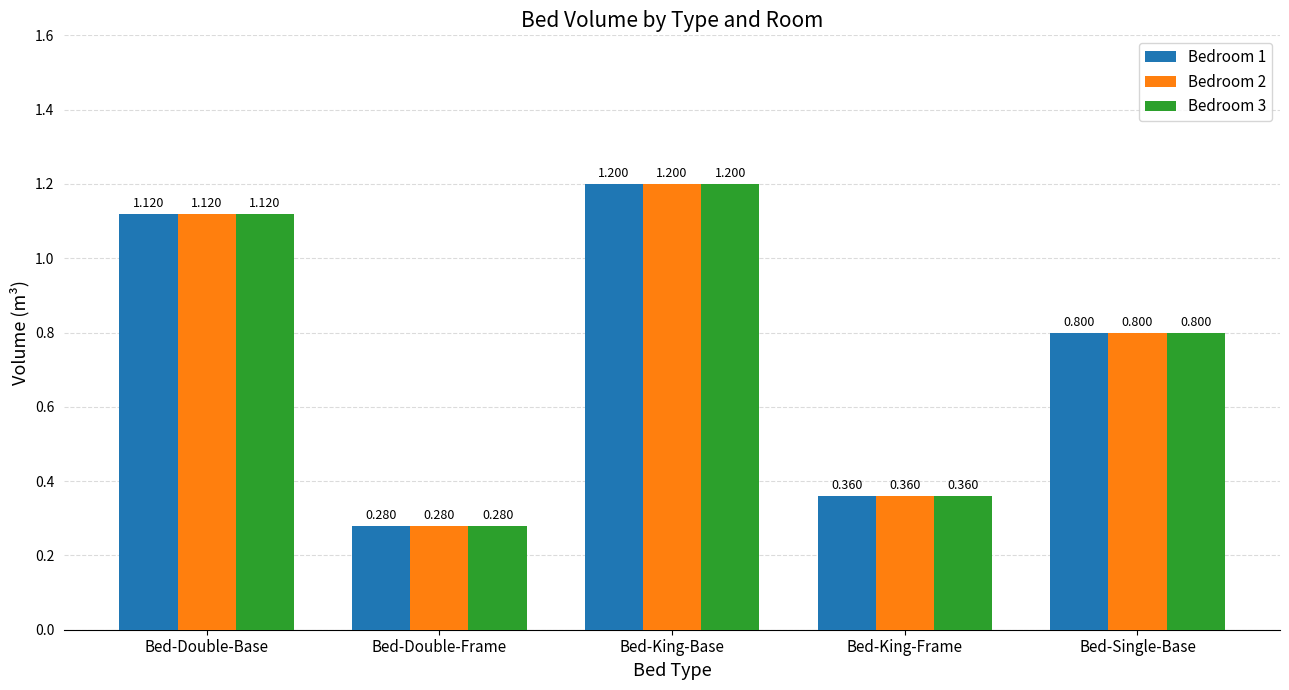

What position from the right is Bed-King-Frame?

2